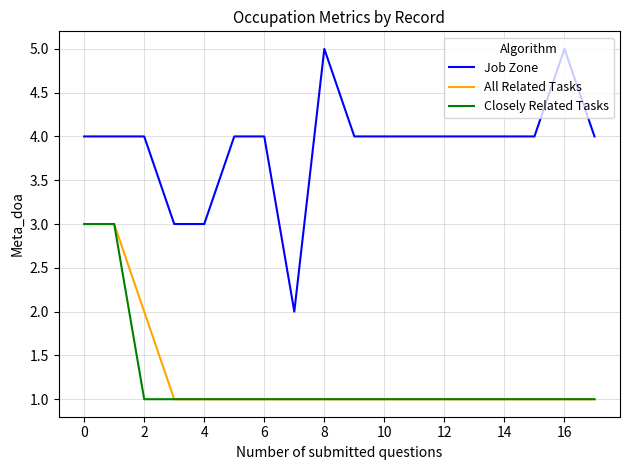

Which series has the largest range (max minus min)?

Job Zone